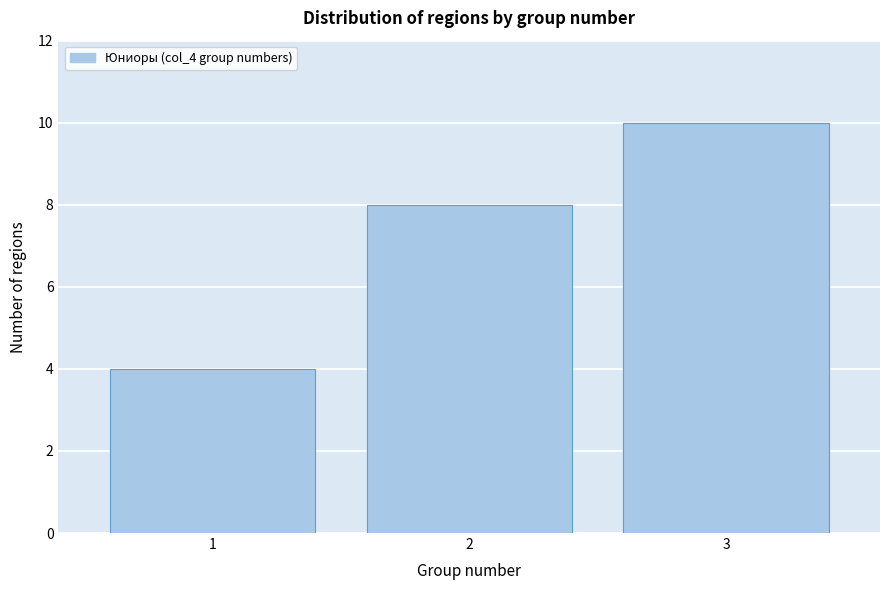

Reading left to right, list every bar in this chart as the range it spans on the x-axis followed by its height. The values are not printed on the chart, so give them approximately, as read against the axis.

0.5 to 1.5: 4
1.5 to 2.5: 8
2.5 to 3.5: 10